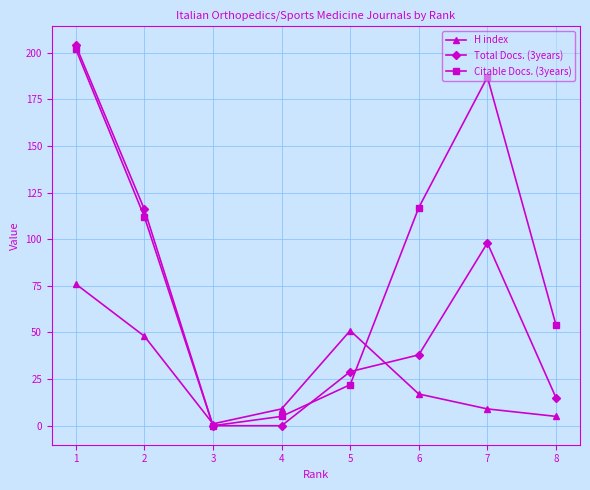

At how many categories does at least one series exceed 78?

4